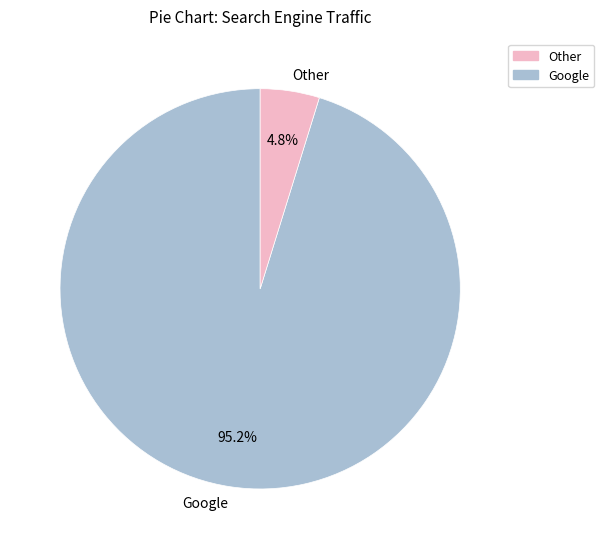

Between Google and Other, which is larger?

Google